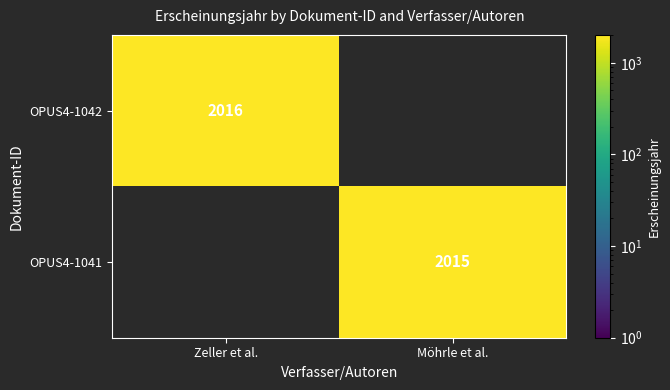

How many categories are shown in the chart?

2